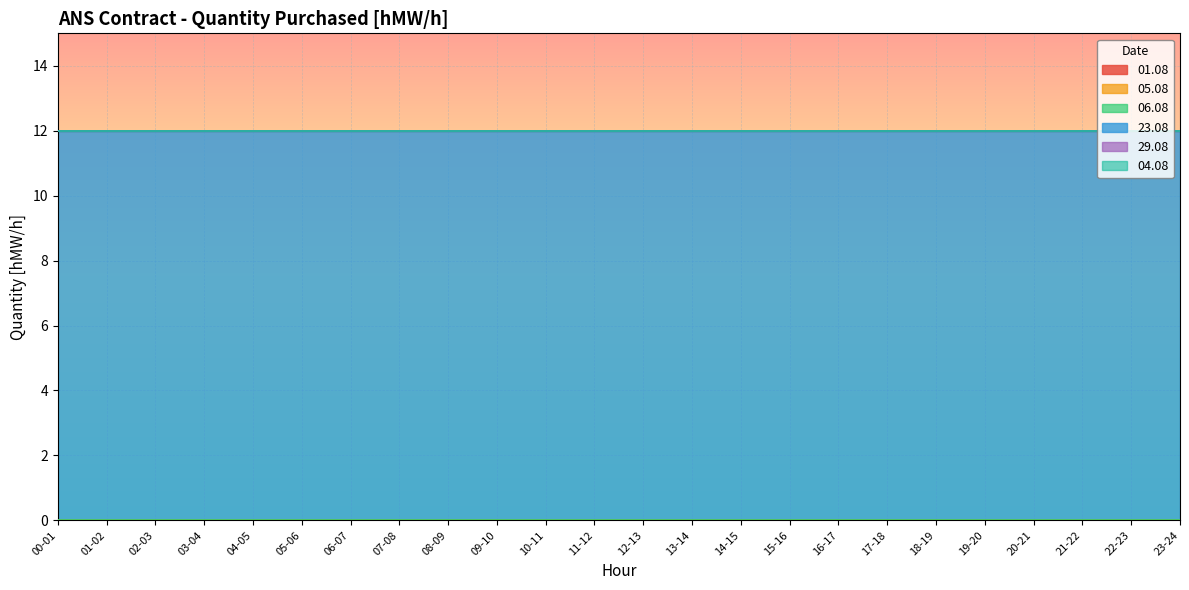

What position from the left is 23-24?

24